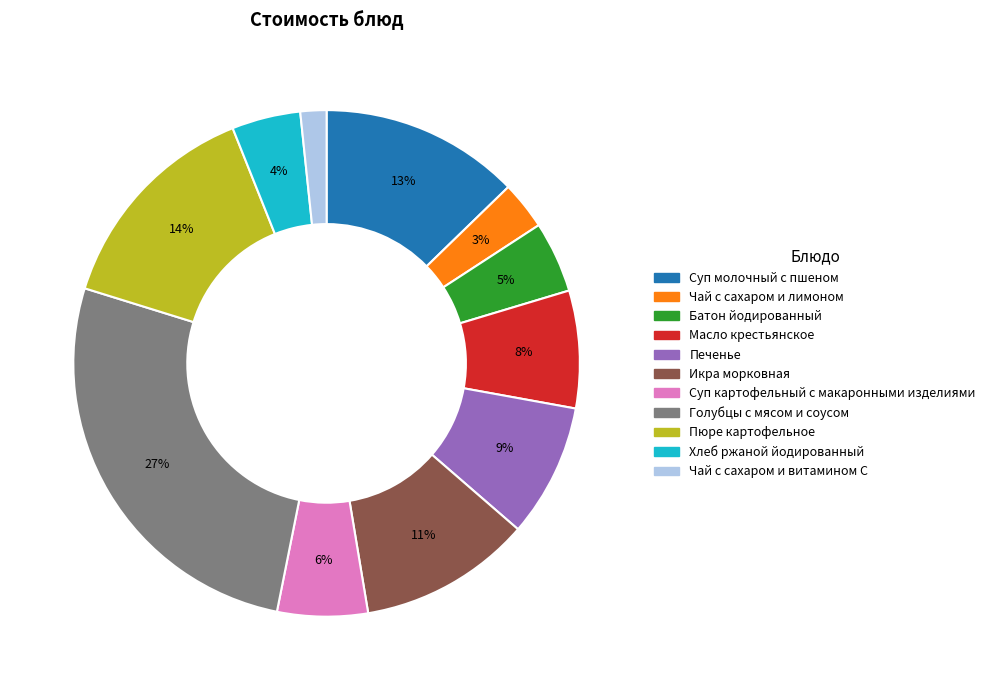

Which has a higher value, Икра морковная or Суп молочный с пшеном?

Суп молочный с пшеном